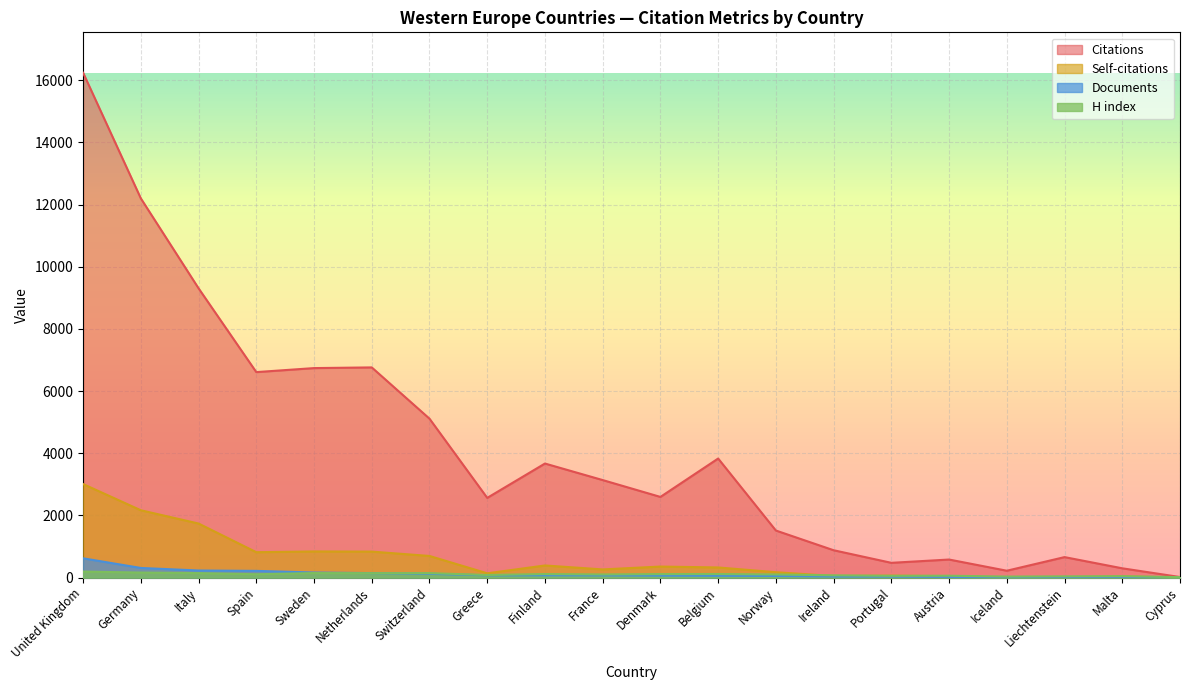

What is the value of the H index point at the 18th from the left?

41